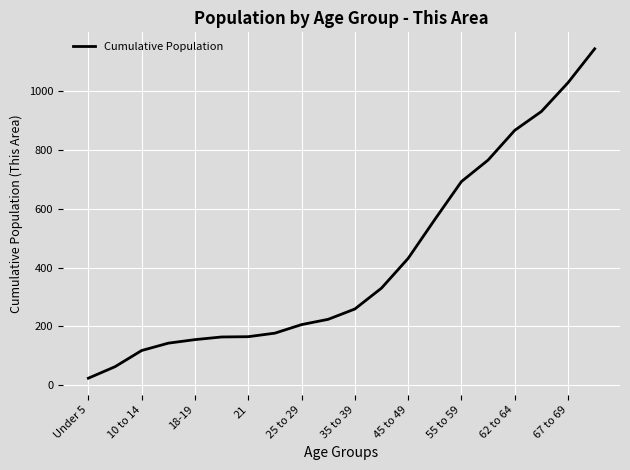

What is the difference between the maximum and minimum values?

1119